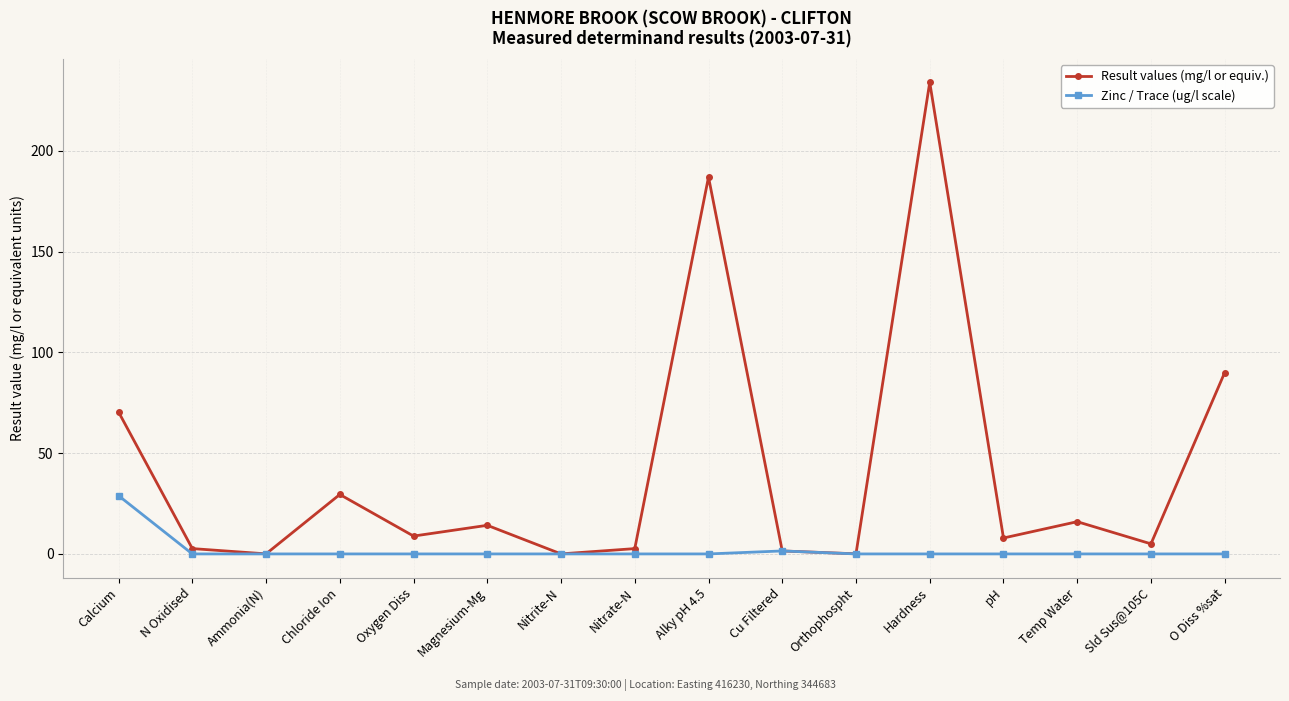

How many values in the Zinc / Trace (ug/l scale) series exceed 0?

2